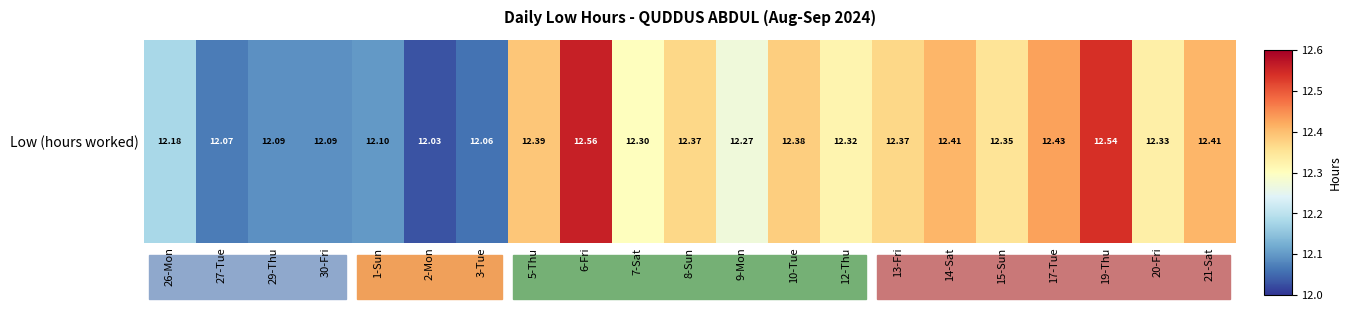

What is the ratio of the value at 30-Fri to the value at 14-Sat?

1.0